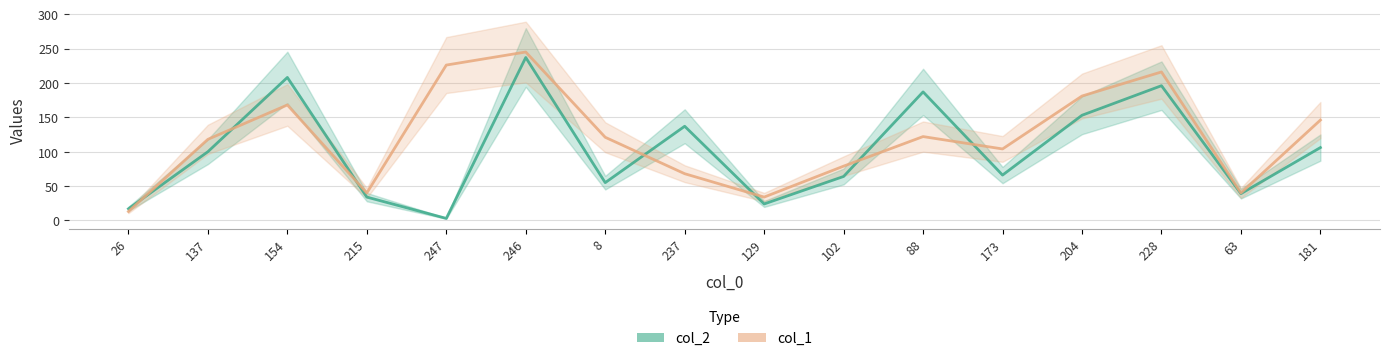

What position from the right is 88?

6